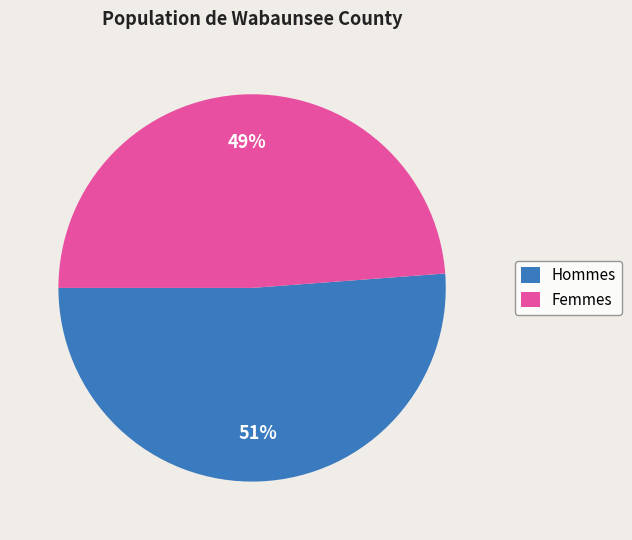

Count the number of slices in the pie.

2